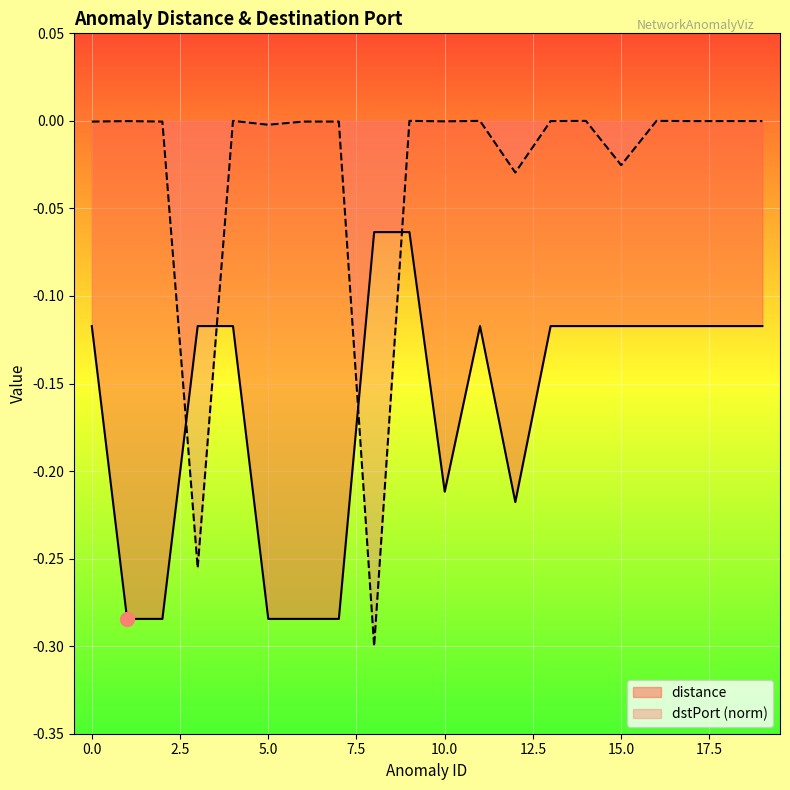

Reading left to right, transcribe all the data shown in this chart.

distance: 0=-0.1	1=-0.3	2=-0.3	3=-0.1	4=-0.1	5=-0.3	6=-0.3	7=-0.3	8=-0.1	9=-0.1	10=-0.2	11=-0.1	12=-0.2	13=-0.1	14=-0.1	15=-0.1	16=-0.1	17=-0.1	18=-0.1	19=-0.1
dstPort: 0=-0.0	1=-0.0	2=-0.0	3=-0.3	4=-0.0	5=-0.0	6=-0.0	7=-0.0	8=-0.3	9=-0.0	10=-0.0	11=-0.0	12=-0.0	13=-0.0	14=-0.0	15=-0.0	16=-0.0	17=-0.0	18=-0.0	19=-0.0